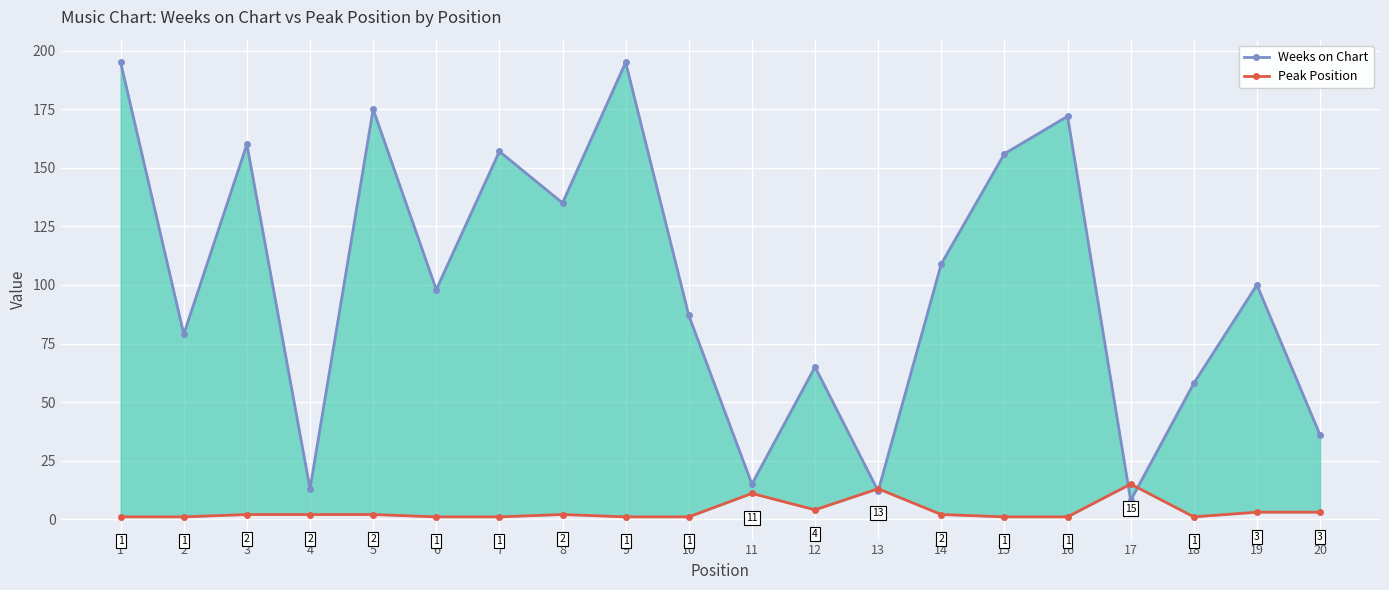

Which series has the largest range (max minus min)?

Weeks on Chart